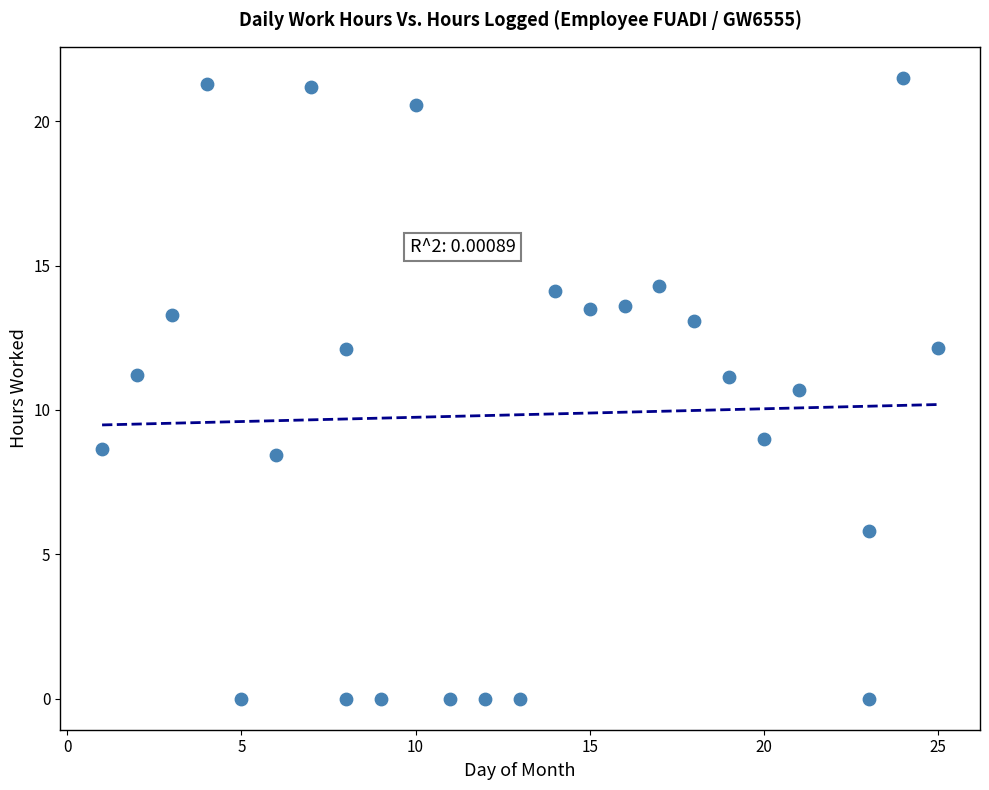

What Y value in the scatter plot is closest to 10?

10.7